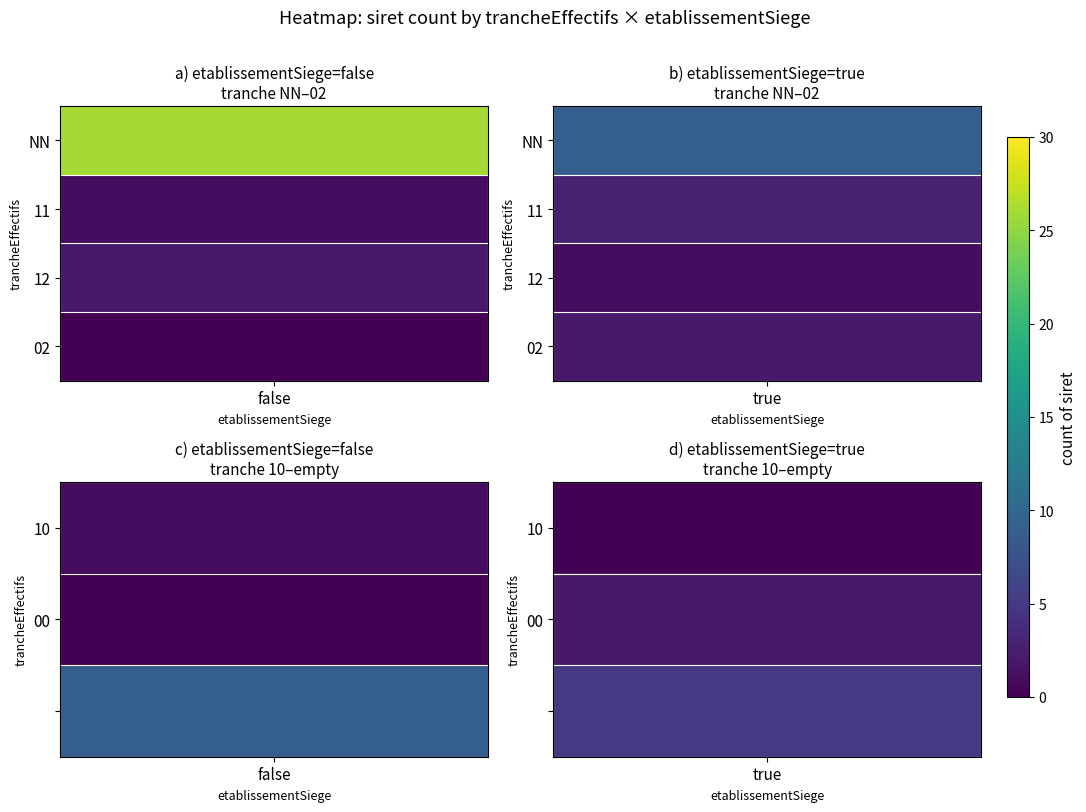

Which series has the largest range (max minus min)?

NN